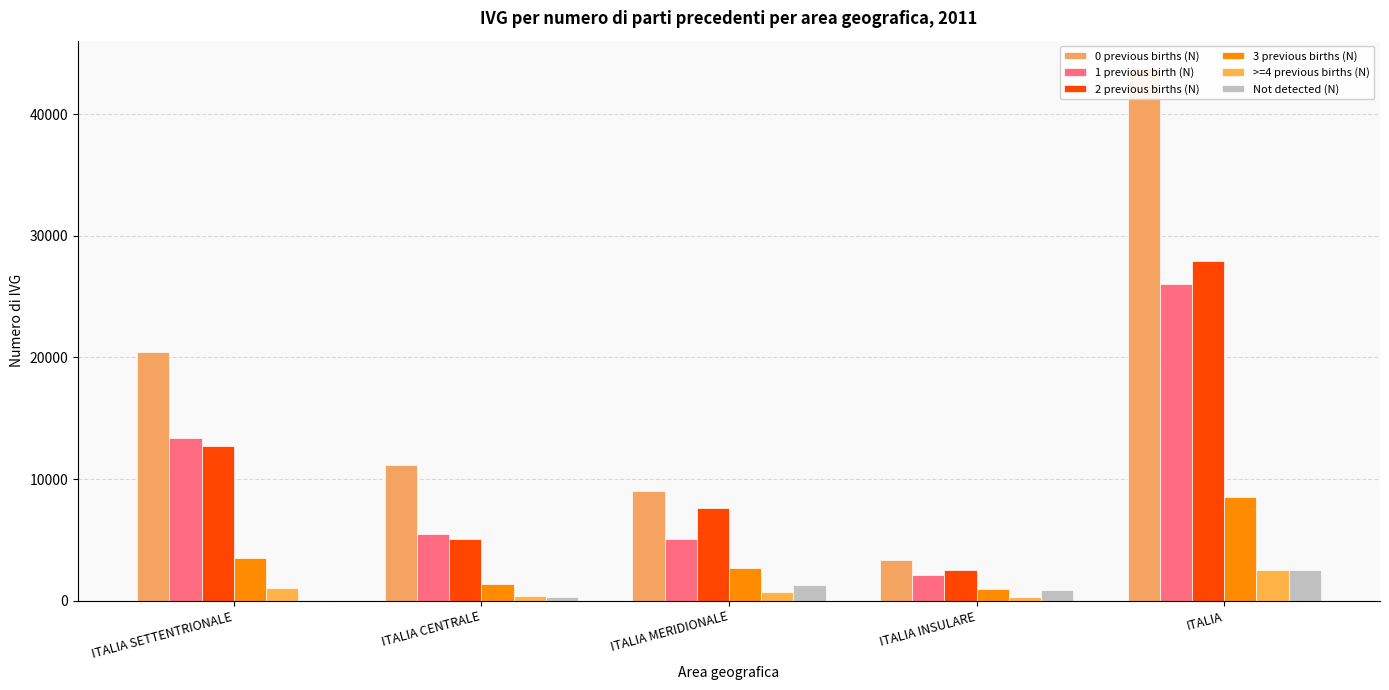

Is it true that >=4 previous births (N) equals 1039 at ITALIA SETTENTRIONALE?

True